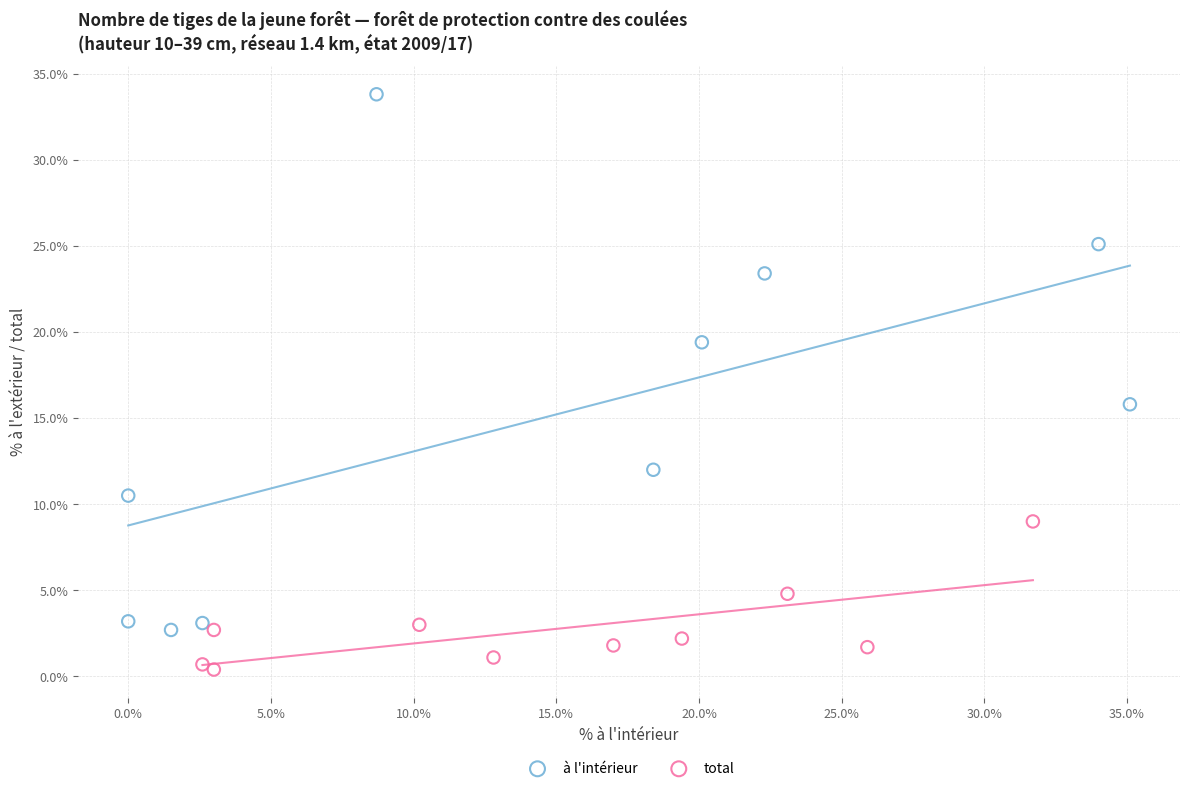

Which series has the largest Y range (max minus min)?

à l'intérieur